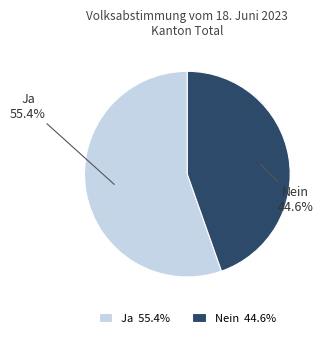

Which has a higher value, Ja or Nein?

Ja